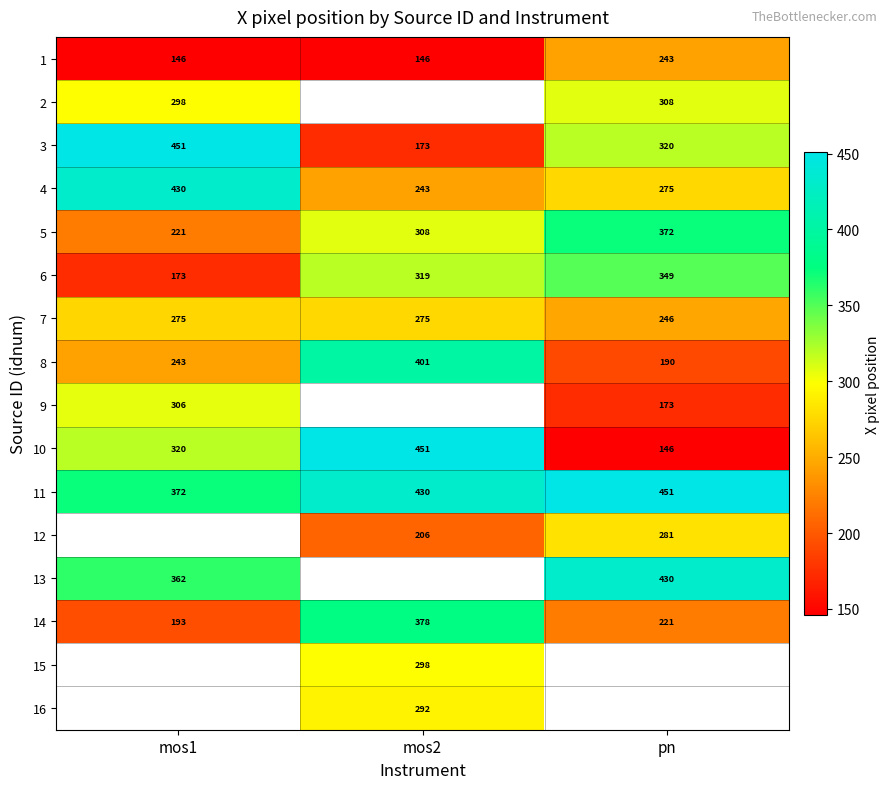

Is the value of 2 at pn greater than the value of 4 at pn?

Yes